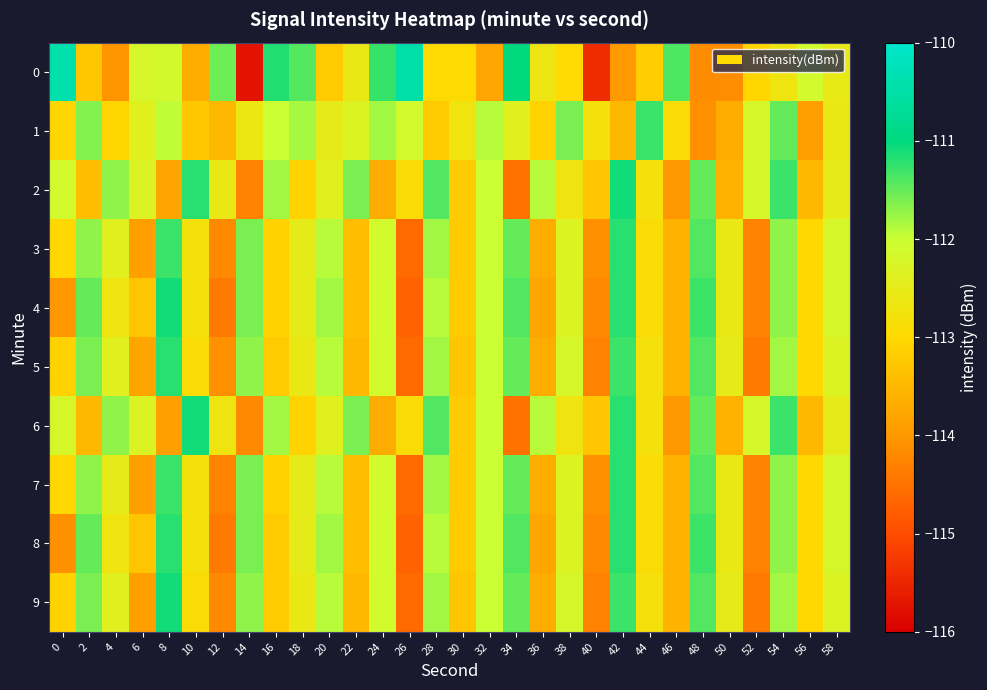

Rank the series by their maximum value, from highest to lowest.

0, 2, 4, 6, 9, 3, 5, 7, 8, 1